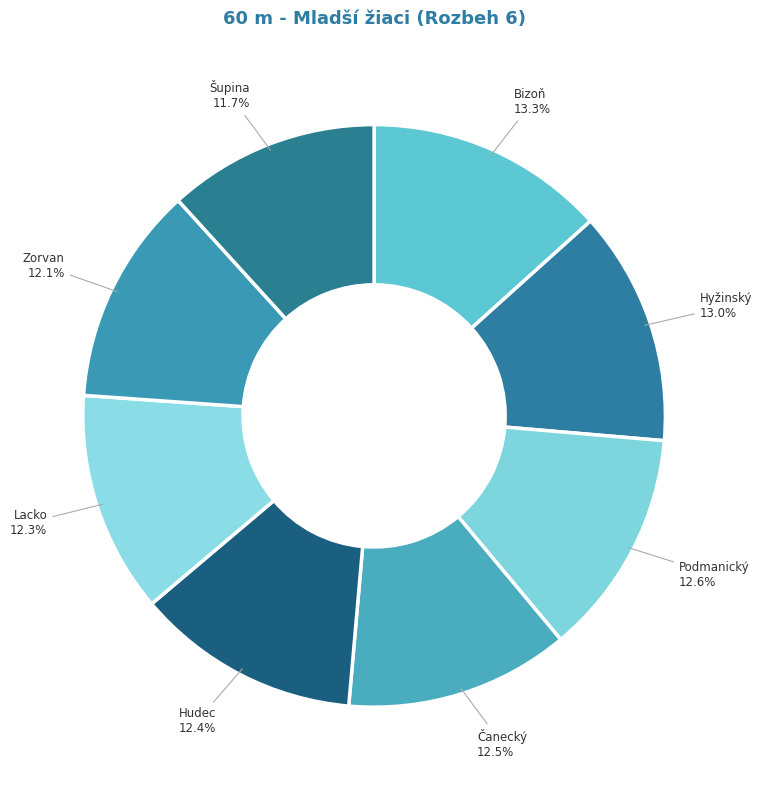

Is there any slice that represents more than half of the pie?

No